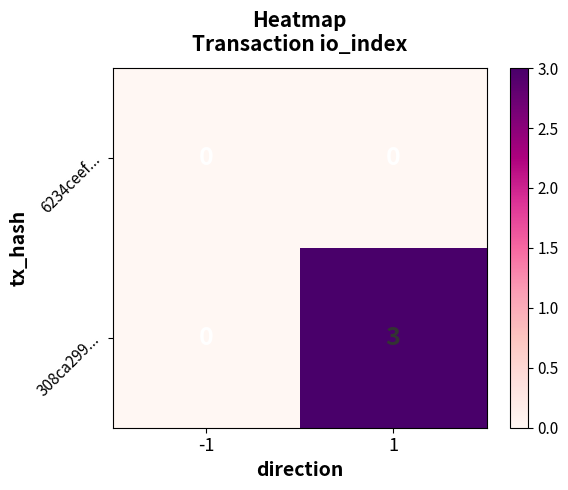

Which series has the largest total across all categories?

308ca299...